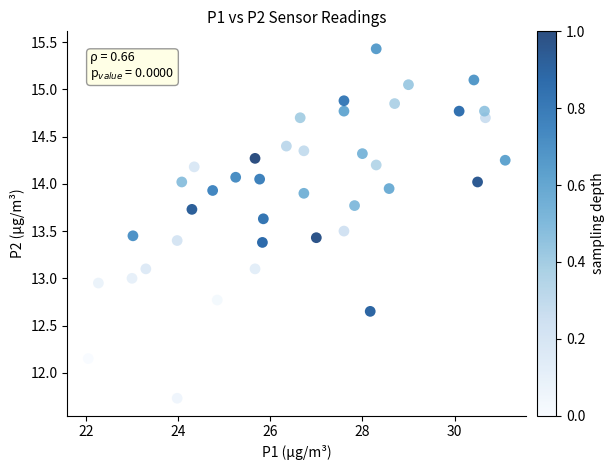

What is the range of Y values (max minus min)?

3.7